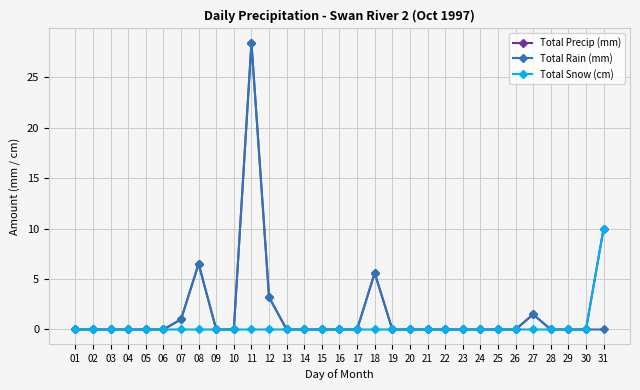

True or false: Total Rain (mm) has a value of 17.4 at 03.

False